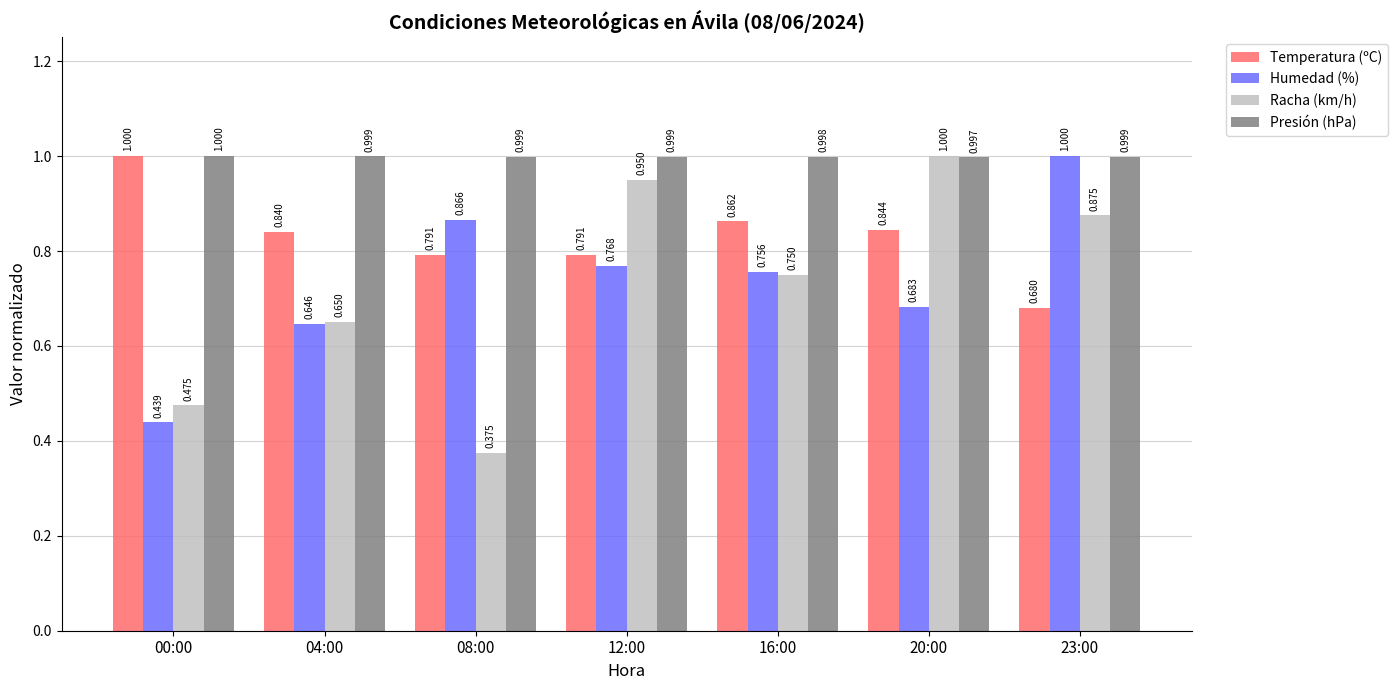

What is the difference between the maximum and minimum values in the Temperatura (ºC) series?

0.3